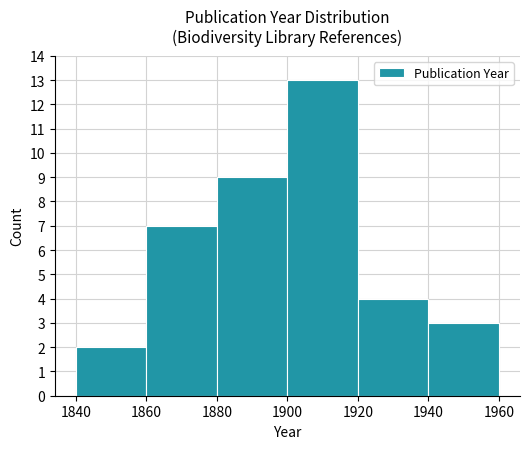

What is the height of the bar covering 1840 to 1860 on the x-axis? The values are not printed on the chart, so give them approximately, as read against the axis.

2